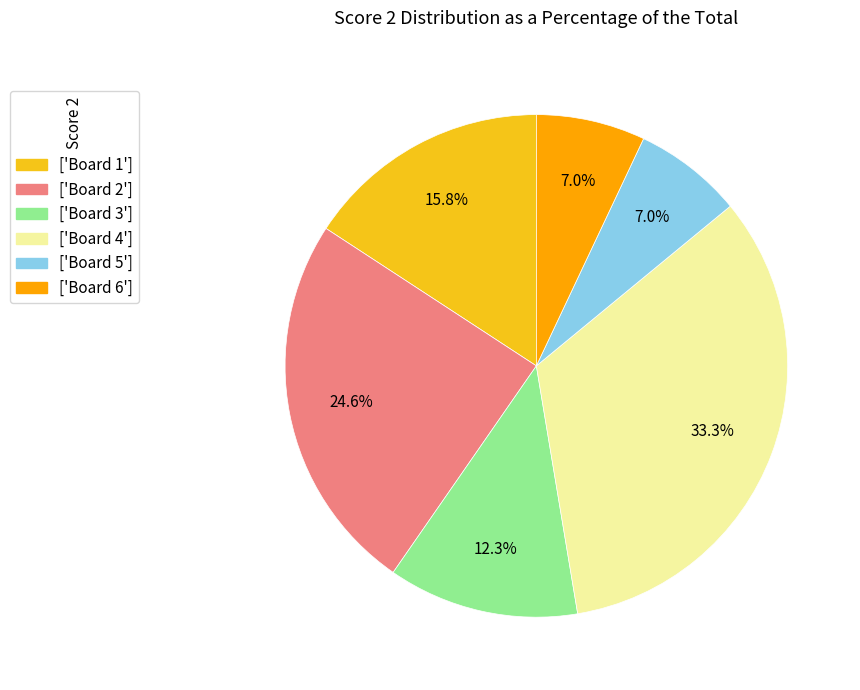

To the nearest percent, what is the difference between the largest and smallest slice percentages?

26%